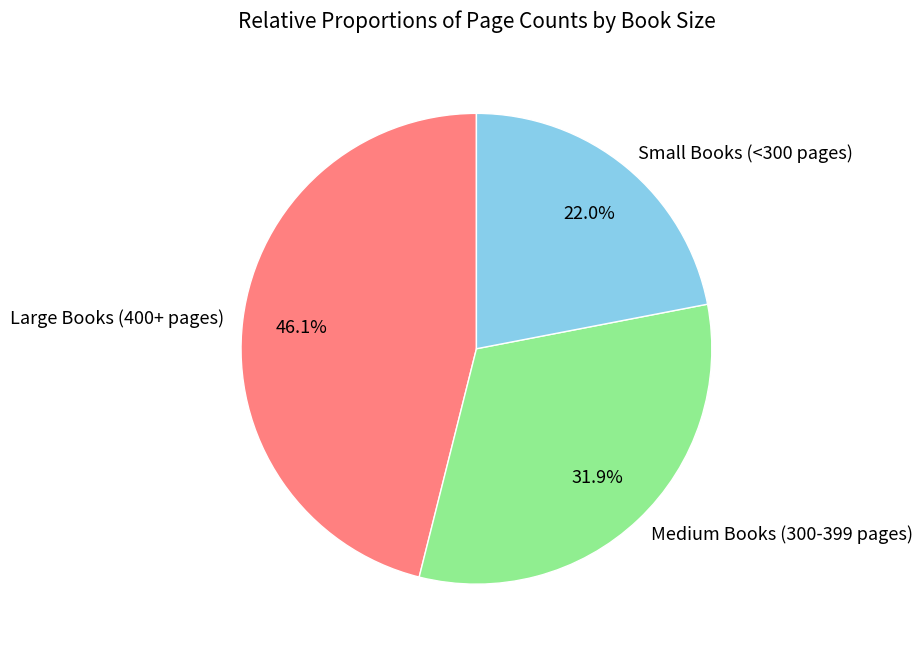

Does any single category account for the majority?

No